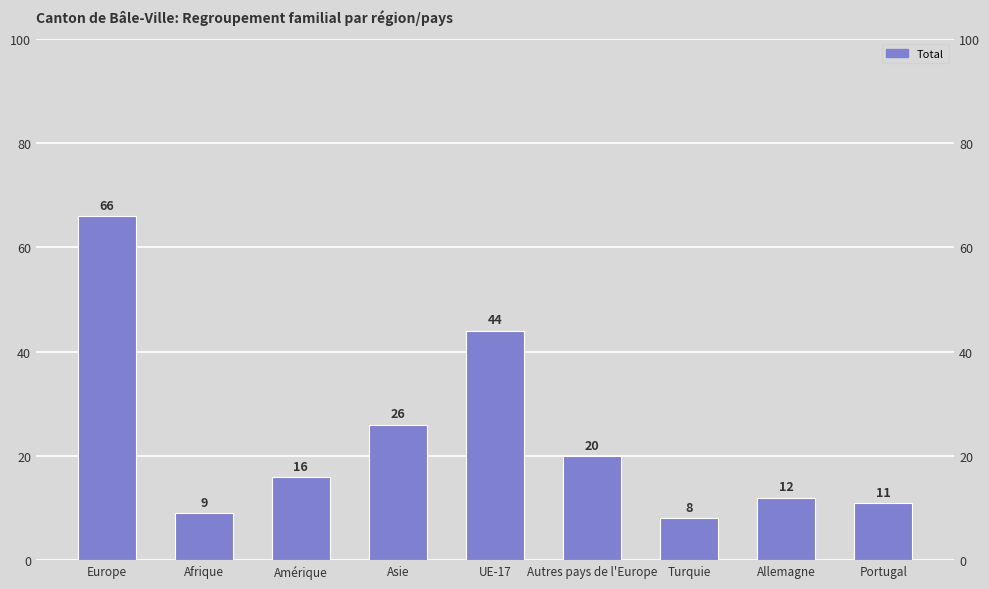

Reading left to right, transcribe all the data shown in this chart.

Europe=66	Afrique=9	Amérique=16	Asie=26	UE-17=44	Autres pays de l'Europe=20	Turquie=8	Allemagne=12	Portugal=11